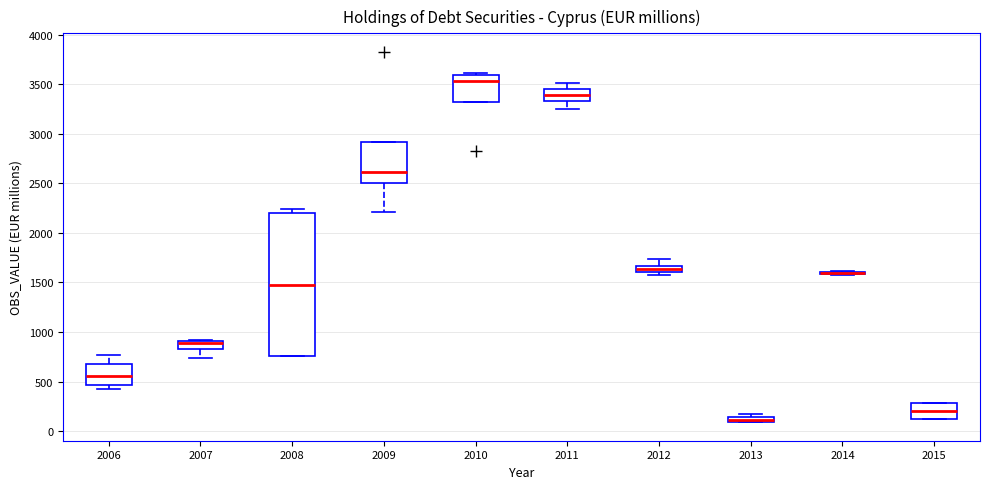

Which box is the tallest, from its lower edge to its upper edge?

2008